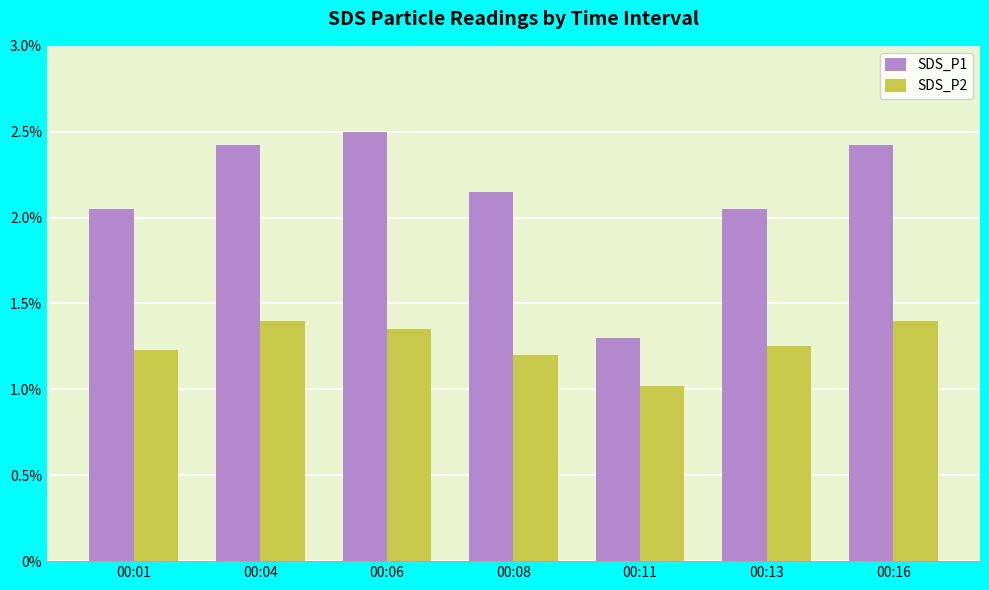

Which series has the widest spread of values?

SDS_P1